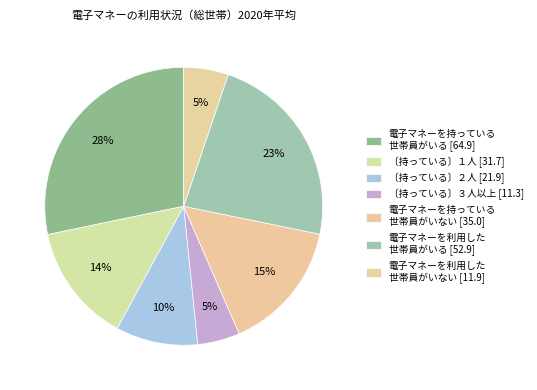

Is there any slice that represents more than half of the pie?

No